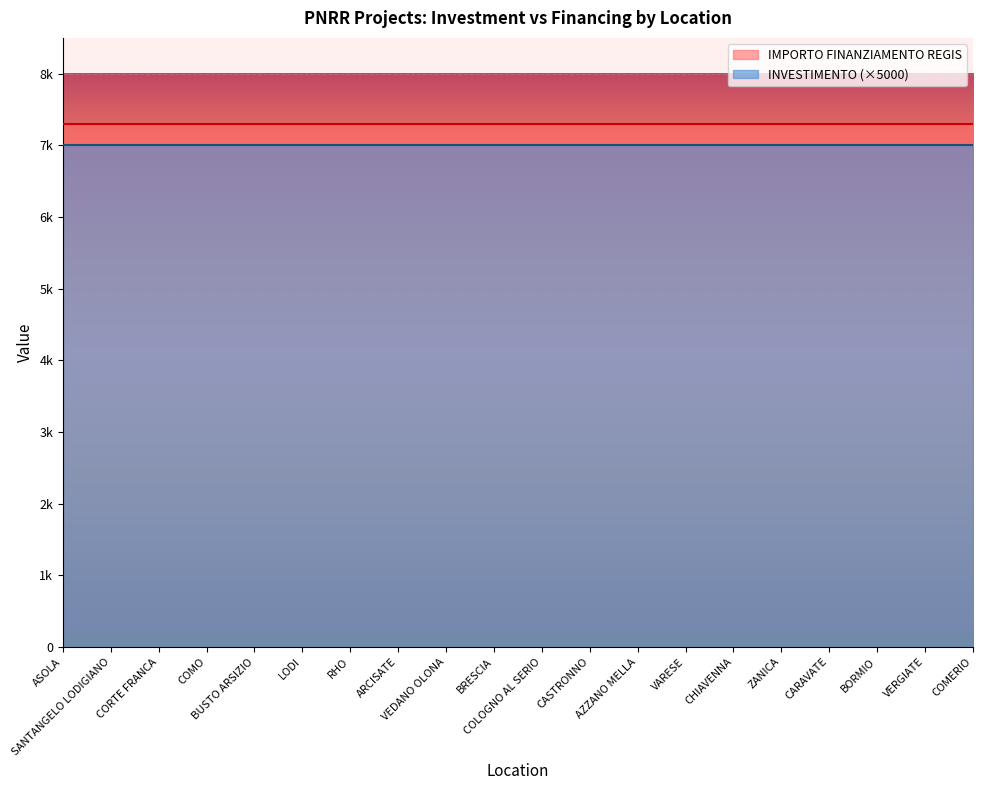

What is the average value of the IMPORTO FINANZIAMENTO REGIS series?

7301.0